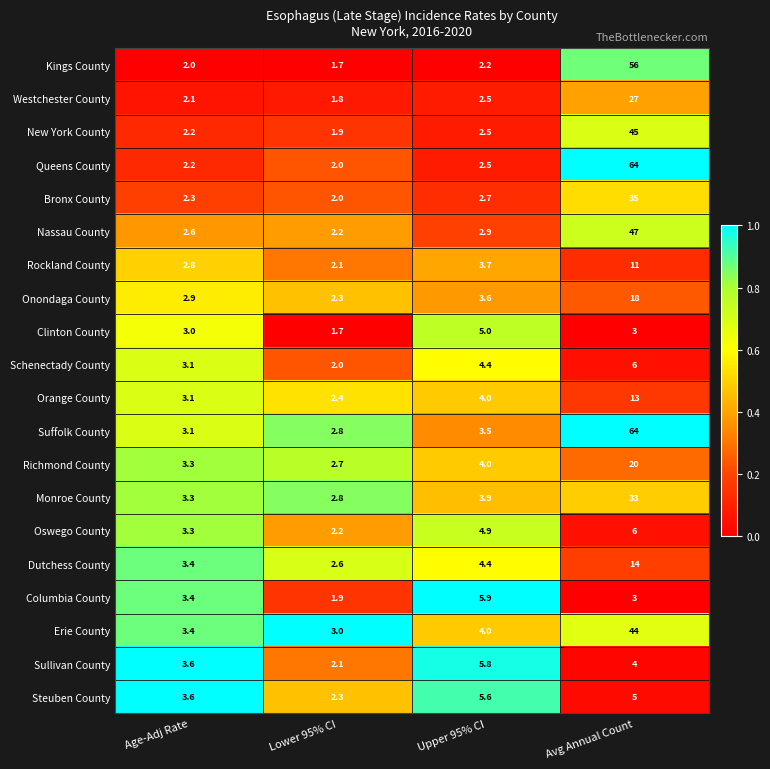

At which category is the sum across all series the highest?

Avg Annual Count